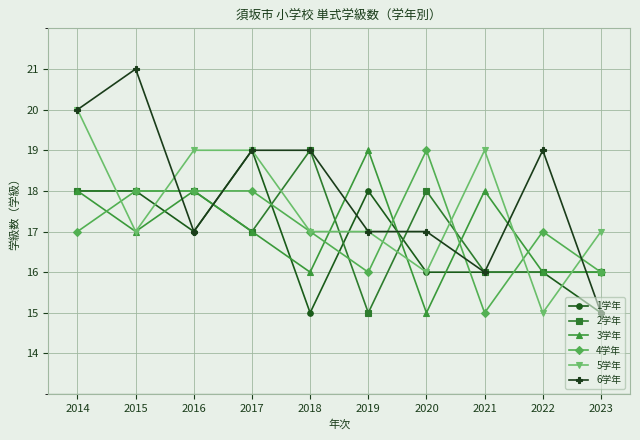

How many data points in 1学年 are less than 17?

5